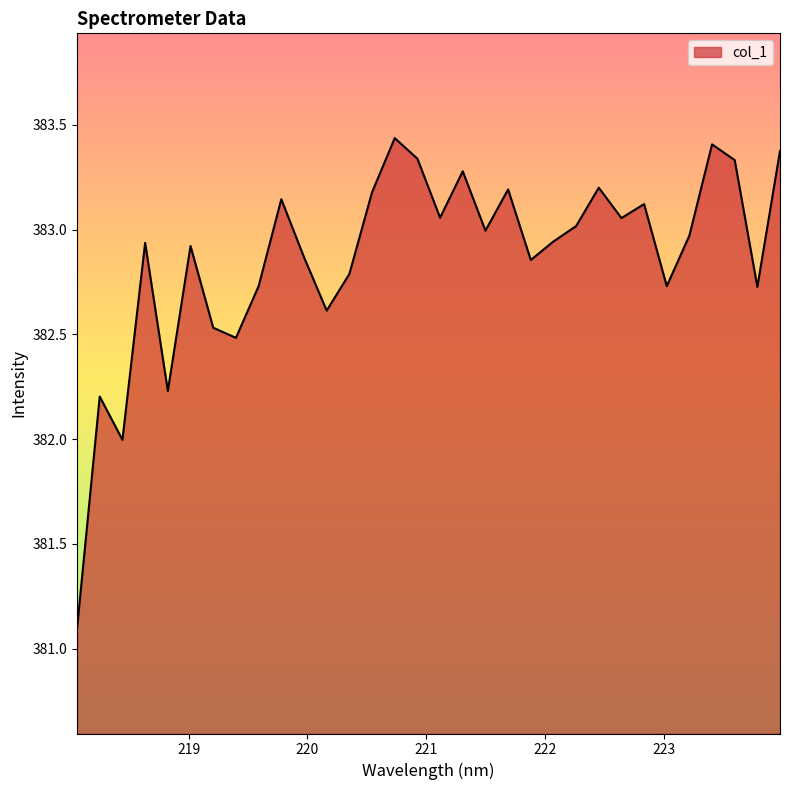

What is the difference between the maximum and minimum values?

2.3